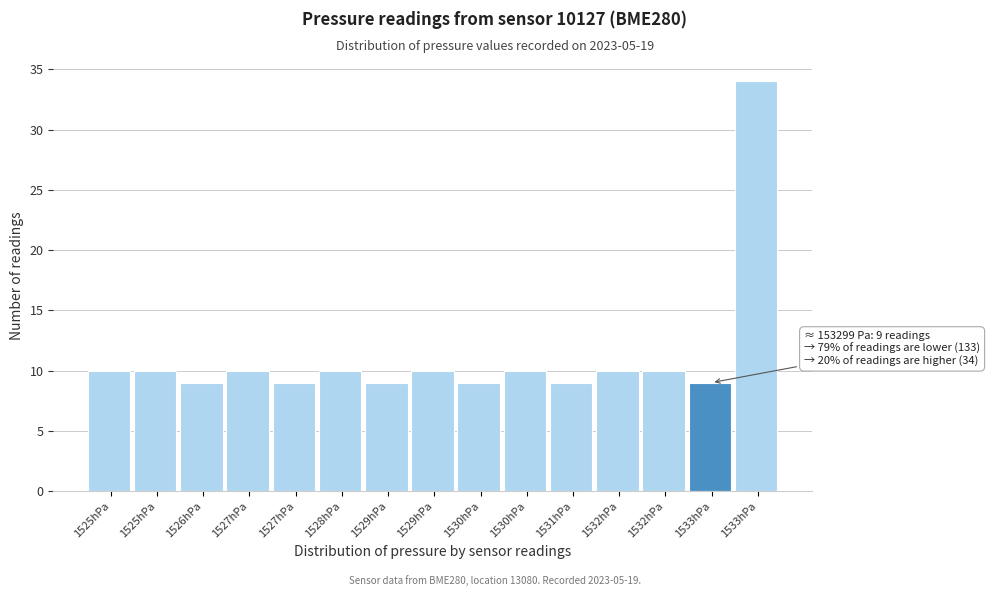

How many data points does each series have?

15